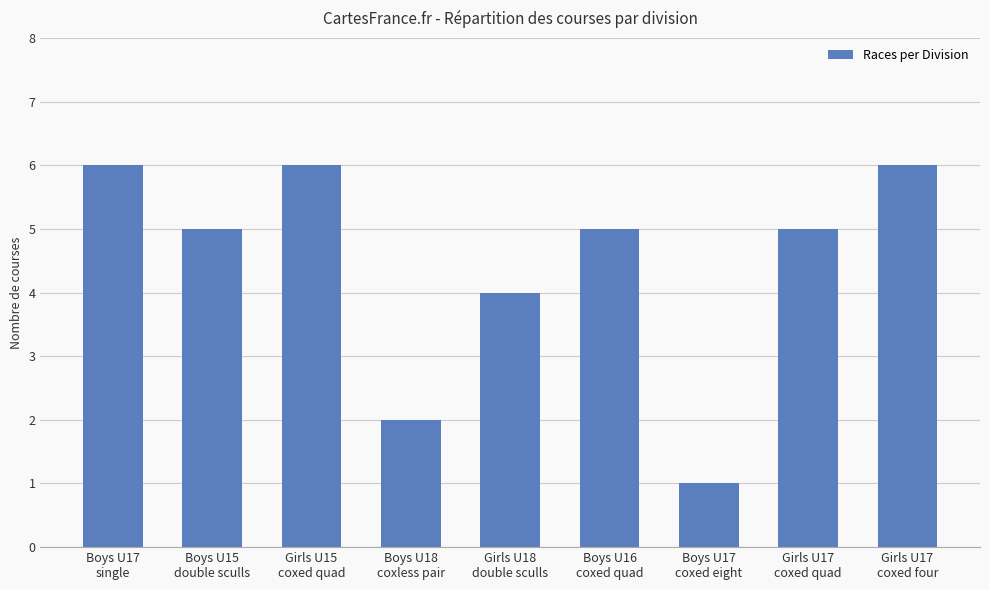

What is the minimum value shown in the chart?

1